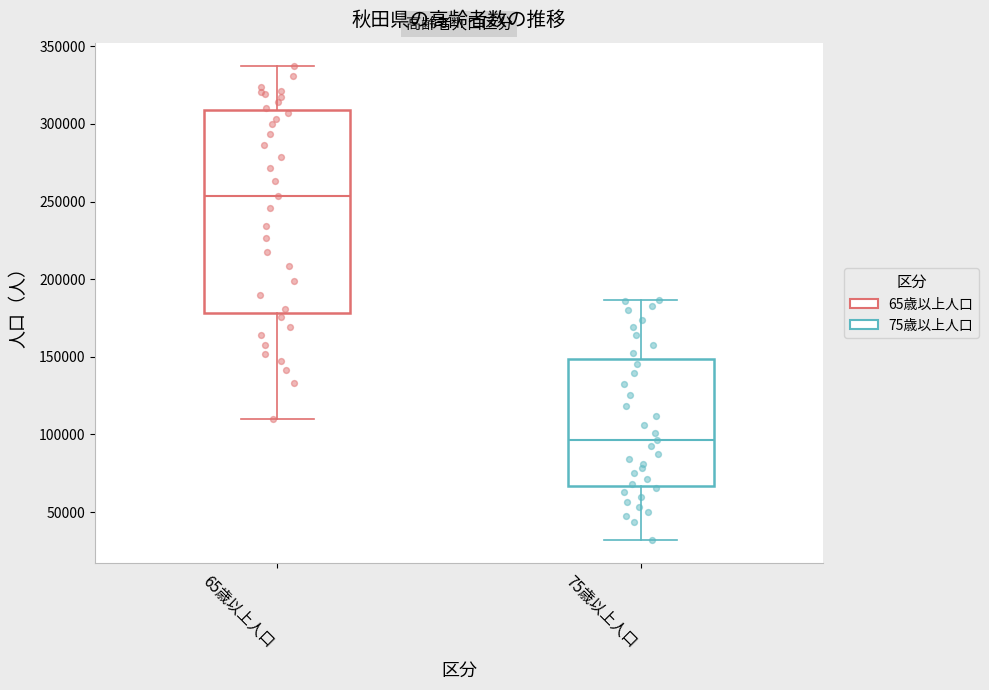

Comparing the boxes themselves (not the whiskers), which one is the tallest?

65歳以上人口